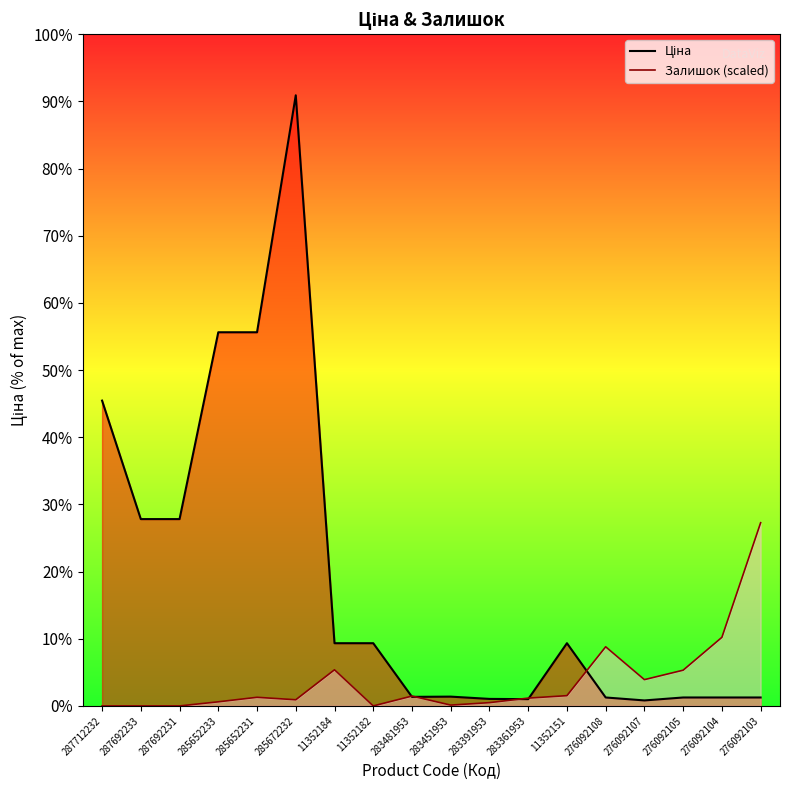

At 283361953, list the series in order from largest to smallest.

Залишок line, Ціна line